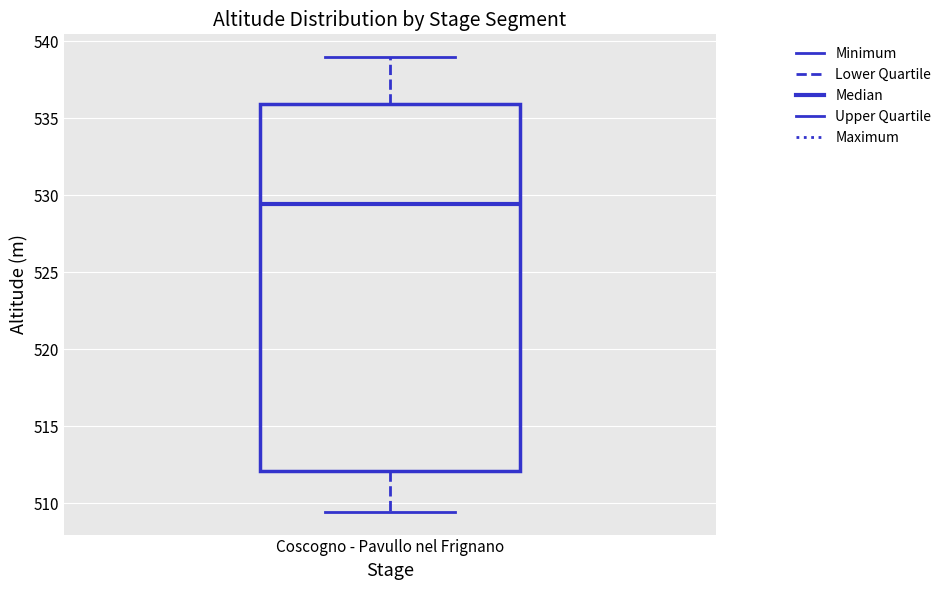

Where is the lower edge of the box for Coscogno - Pavullo nel Frignano on the y-axis? The values are not printed on the chart, so give them approximately, as read against the axis.

512.0